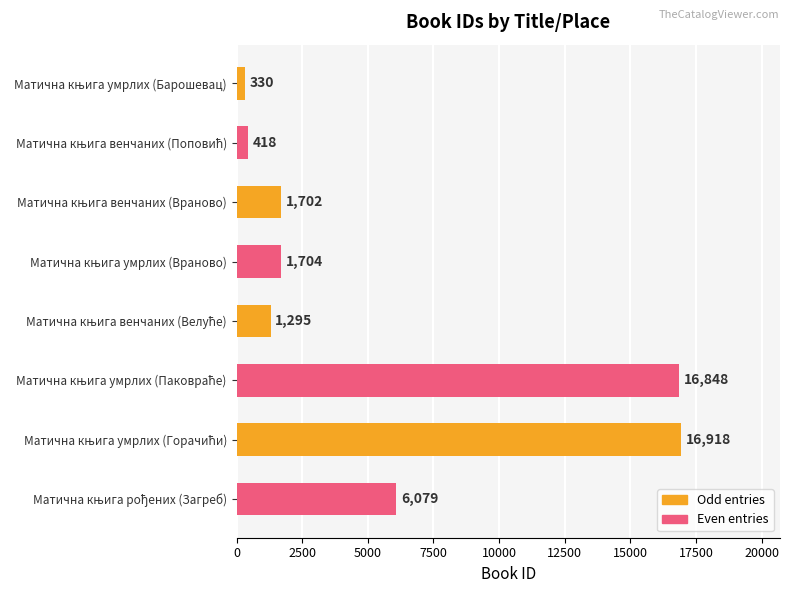

What is the difference between the maximum and second lowest values?

16500